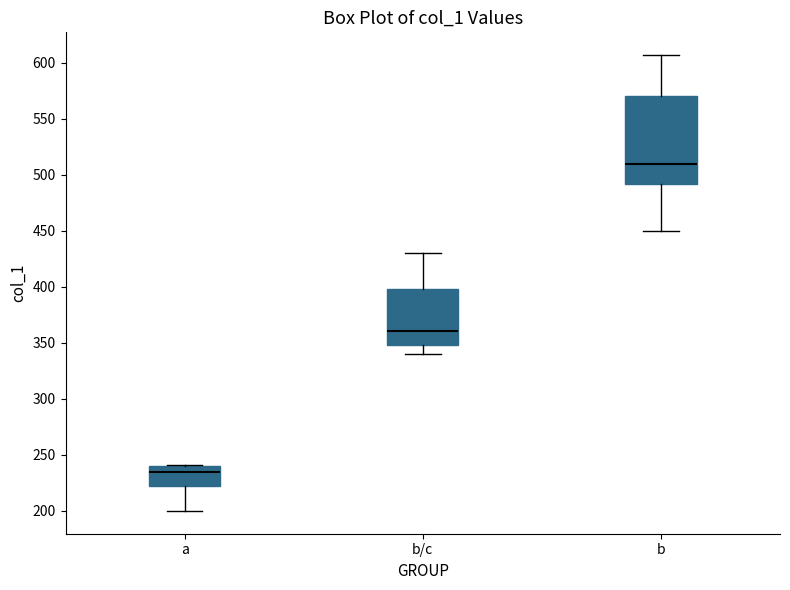

Reading left to right, transcribe this box plot: for each box, give where its median line is, the range the box spans, and where its two whiskers end, as read against the y-axis. The values are not printed on the chart, so give them approximately, as read against the axis.

a: median 235, box 225 to 240, whiskers 200 to 240
b/c: median 360, box 350 to 400, whiskers 340 to 430
b: median 510, box 490 to 570, whiskers 450 to 605